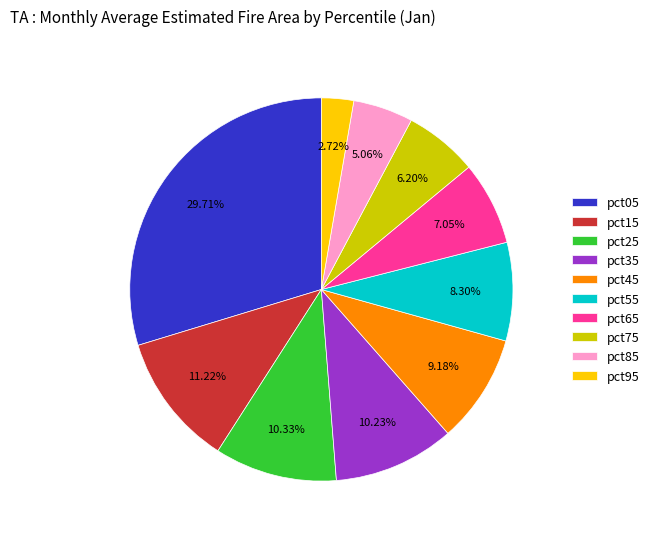

True or false: pct15 accounts for 11% of the total.

True